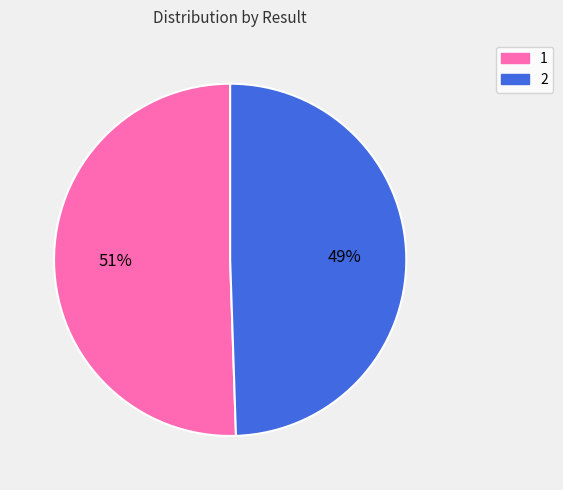

Which category accounts for the majority?

1